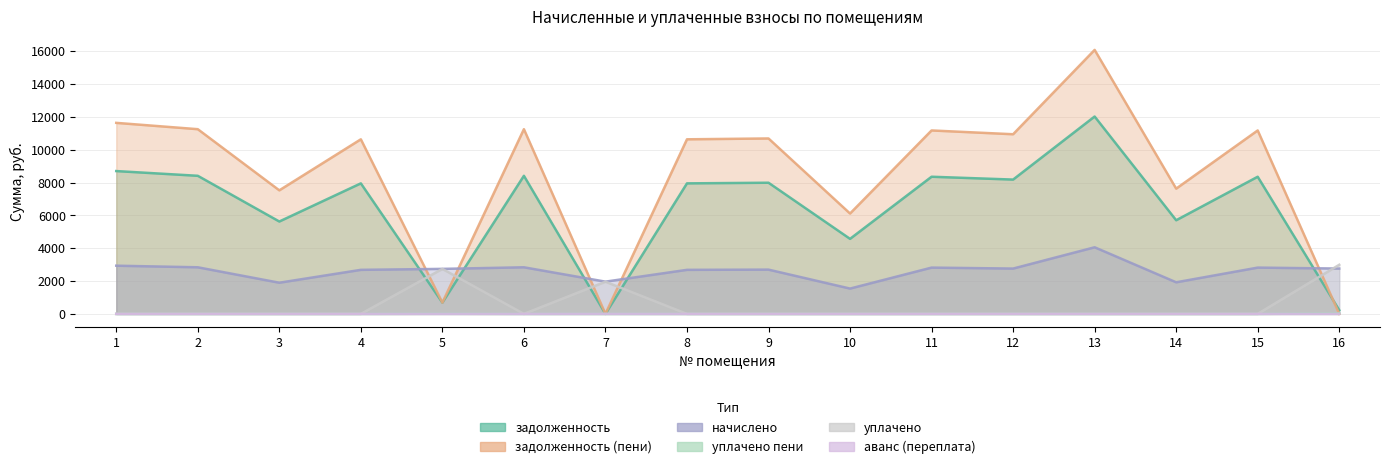

Reading left to right, extract all data points from this chart.

задолженность: 1=8697.6	2=8409.6	3=5625.6	4=7948.8	5=686.0	6=8409.6	7=0.0	8=7948.8	9=7987.2	10=4569.6	11=8352.0	12=8179.2	13=12019.2	14=5702.4	15=8352.0	16=230.0
задолженность (пени): 1=11633.0	2=11247.8	3=7524.2	4=10631.5	5=687.7	6=11247.8	7=3.4	8=10631.5	9=10682.9	10=6111.8	11=11170.8	12=10939.7	13=16075.7	14=7627.0	15=11170.8	16=0.5
начислено: 1=2935.4	2=2838.2	3=1898.6	4=2682.7	5=2741.0	6=2838.2	7=1963.4	8=2682.7	9=2695.7	10=1542.2	11=2818.8	12=2760.5	13=4056.5	14=1924.6	15=2818.8	16=2760.5
уплачено пени: 1=0.0	2=0.0	3=0.0	4=0.0	5=8.7	6=0.0	7=0.0	8=0.0	9=0.0	10=0.0	11=0.0	12=0.0	13=0.0	14=0.0	15=0.0	16=32.0
уплачено: 1=0.0	2=0.0	3=0.0	4=0.0	5=2739.3	6=0.0	7=1958.0	8=0.0	9=0.0	10=0.0	11=0.0	12=0.0	13=0.0	14=0.0	15=0.0	16=2990.0
аванс (переплата): 1=0.0	2=0.0	3=0.0	4=0.0	5=0.0	6=0.0	7=2.0	8=0.0	9=0.0	10=0.0	11=0.0	12=0.0	13=0.0	14=0.0	15=0.0	16=0.0